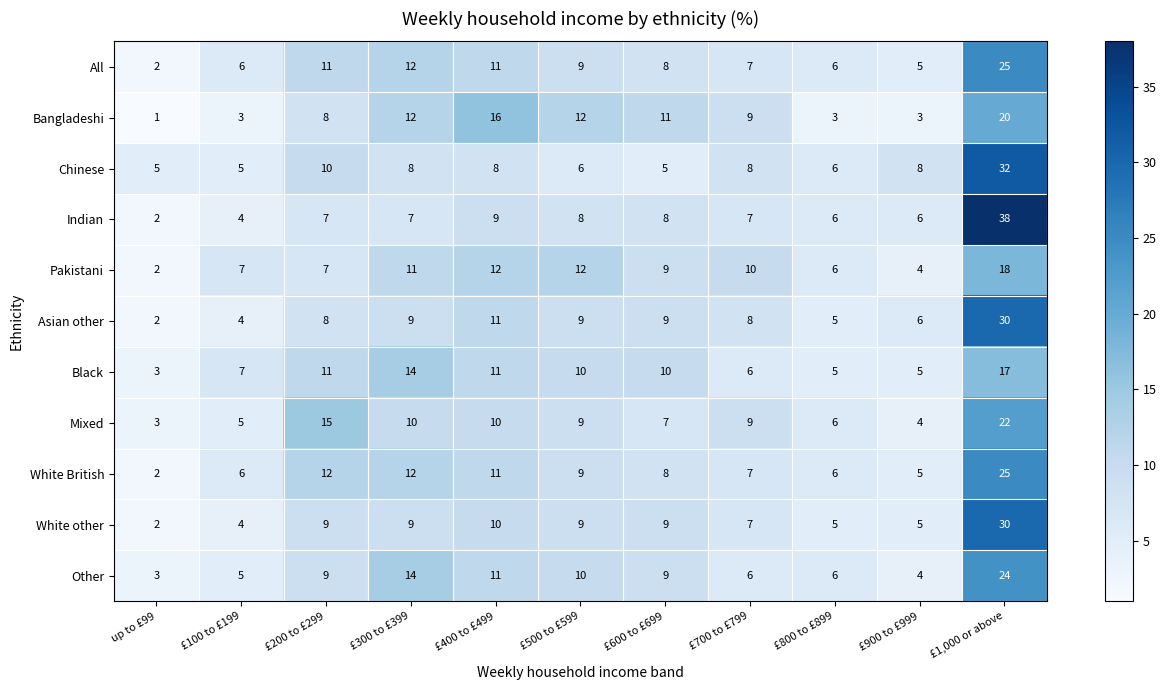

How many data points in Indian are less than 7?

4